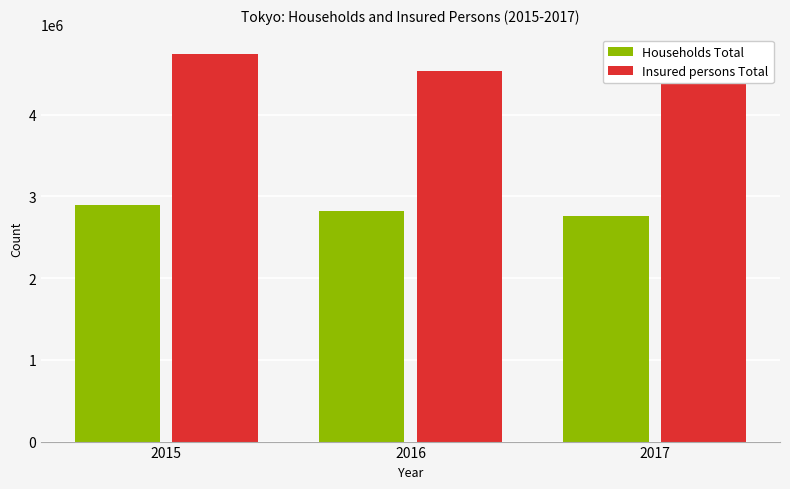

True or false: Insured persons Total has a value of 4739689 at 2015.

True